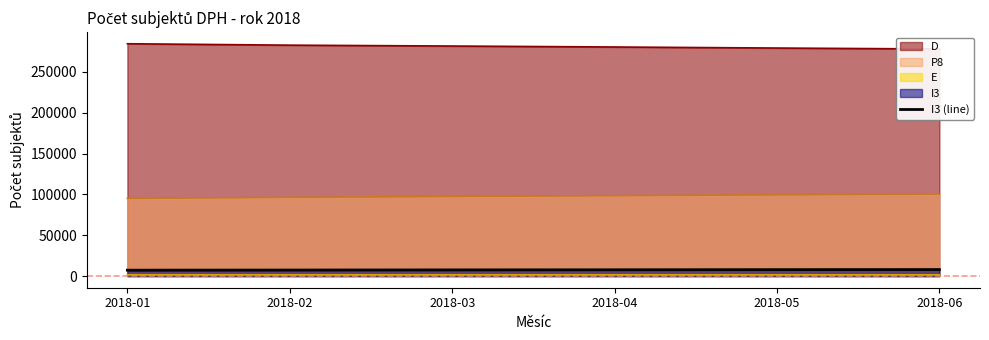

Rank the categories by value from lowest to highest.

2018-01, 2018-02, 2018-03, 2018-04, 2018-05, 2018-06